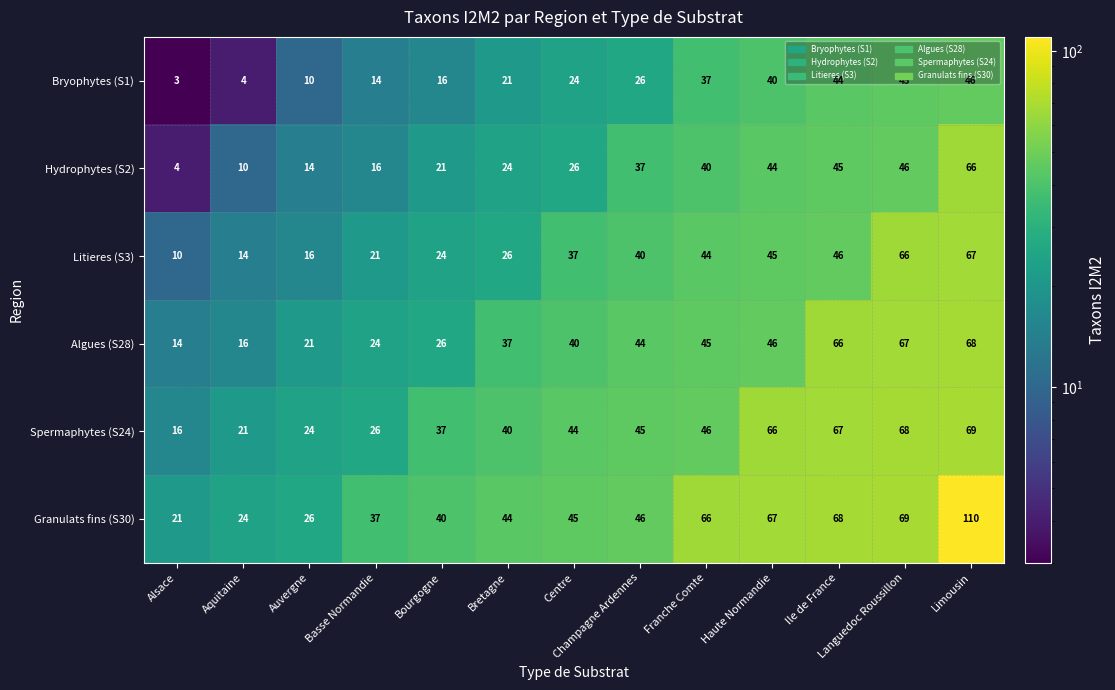

How many values in the Granulats fins (S30) series are below 45?

6